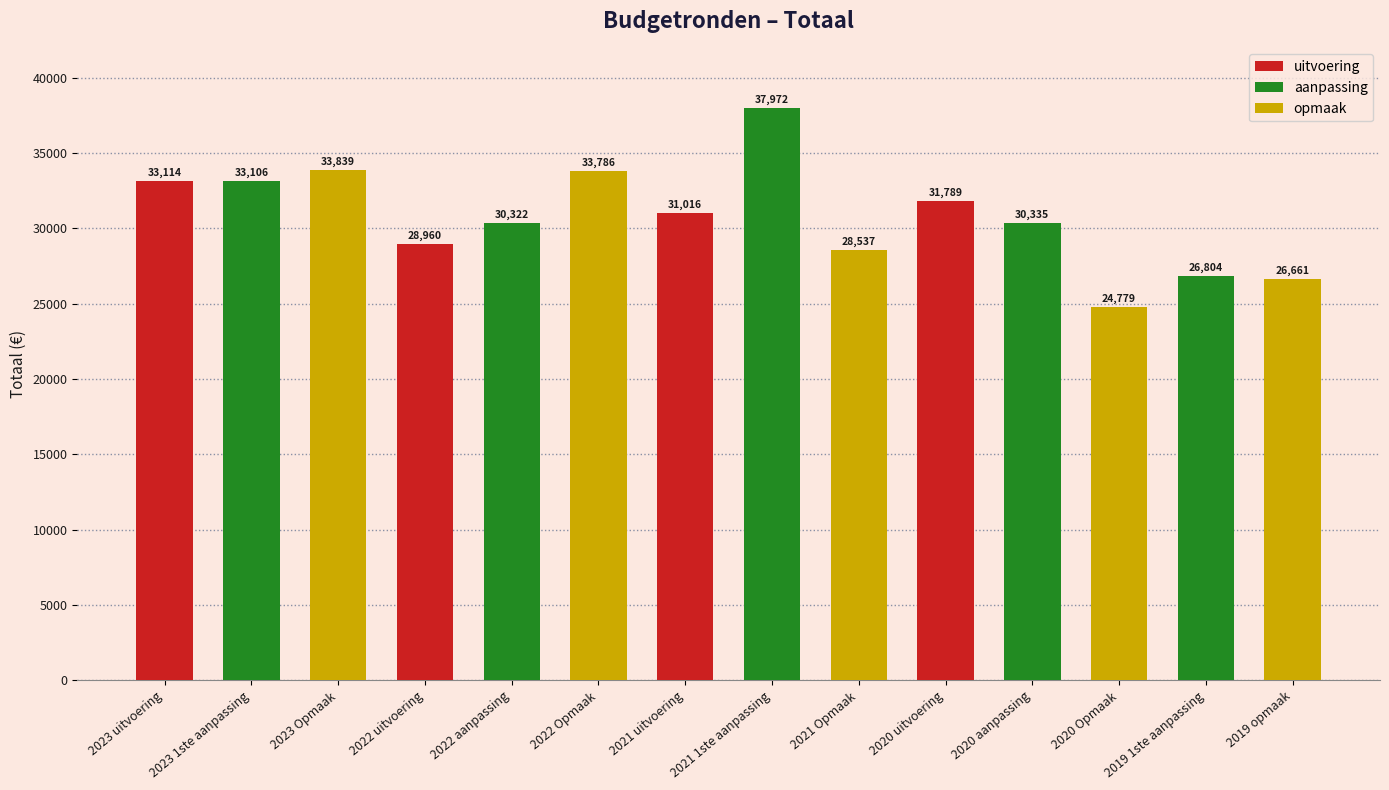

What is the label of the 3rd bar from the right?

2020 Opmaak